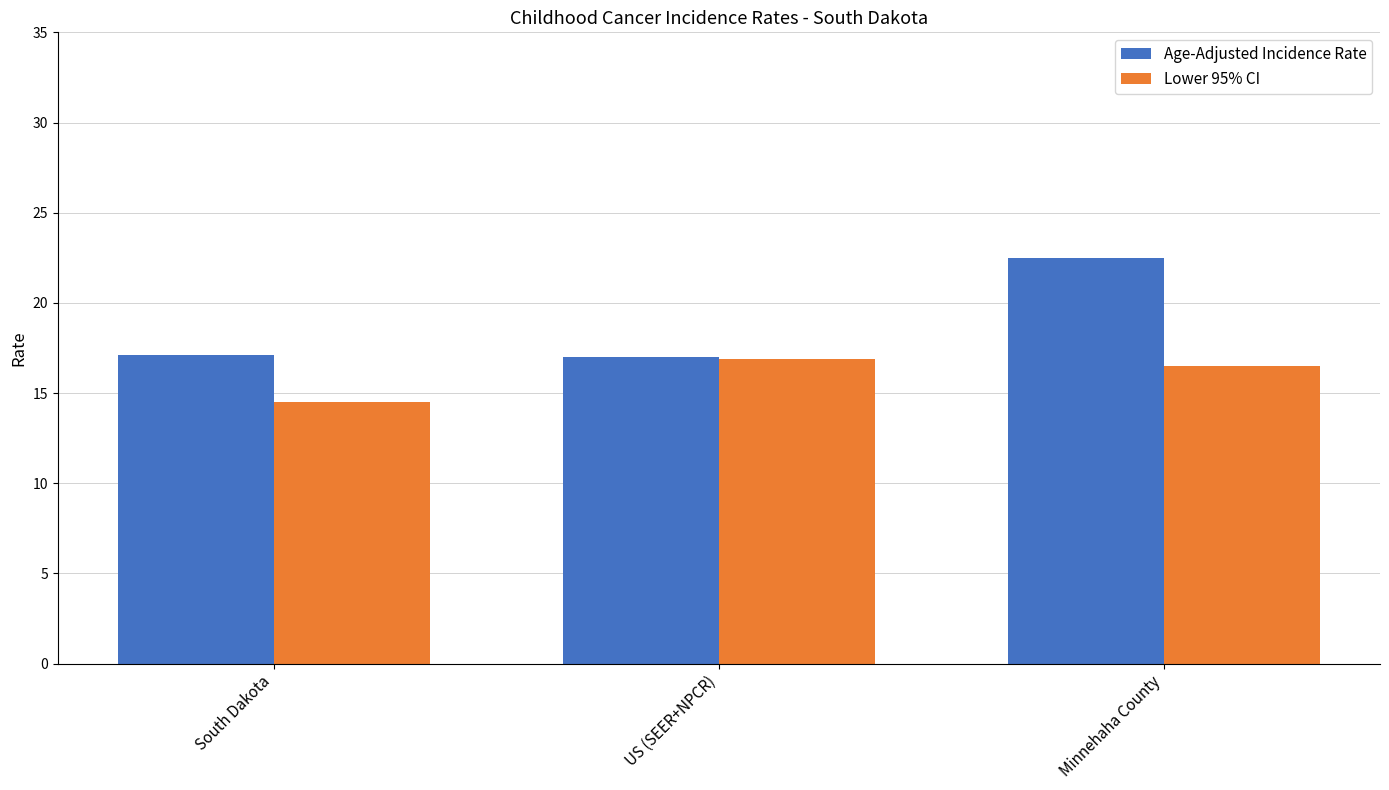

What is the value of the Age-Adjusted Incidence Rate bar at the 2nd from the left?

17.0